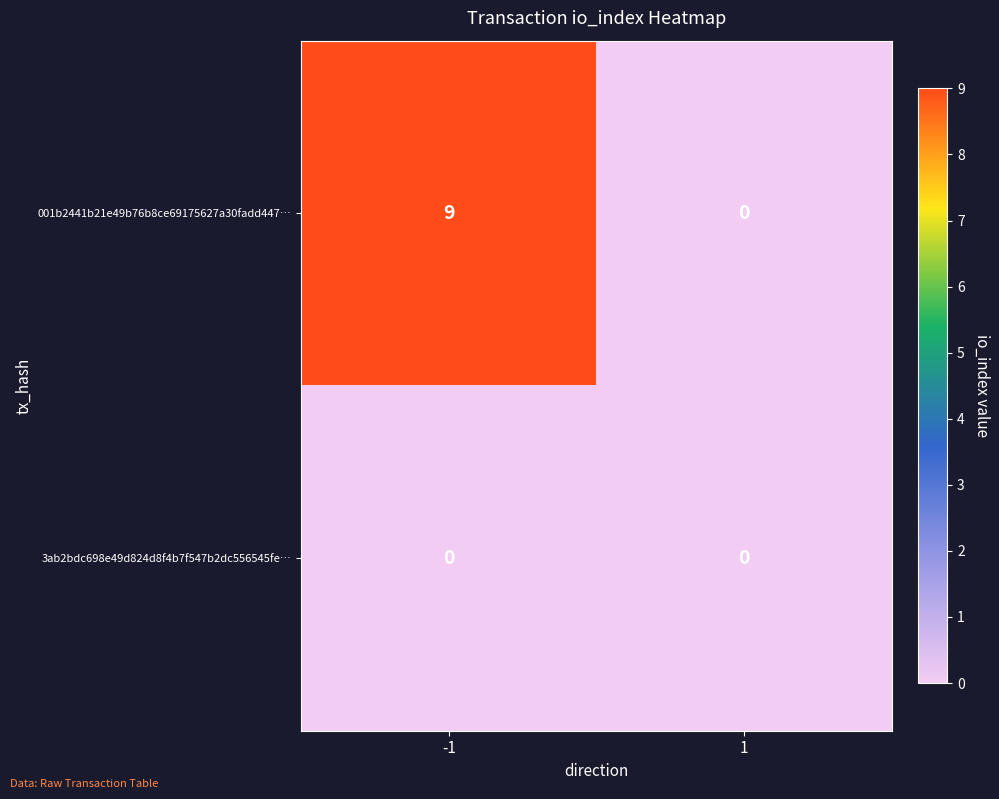

Reading left to right, transcribe all the data shown in this chart.

001b2441b21e49b76b8ce69175627a30fadd447…: 9	0
3ab2bdc698e49d824d8f4b7f547b2dc556545fe…: 0	0